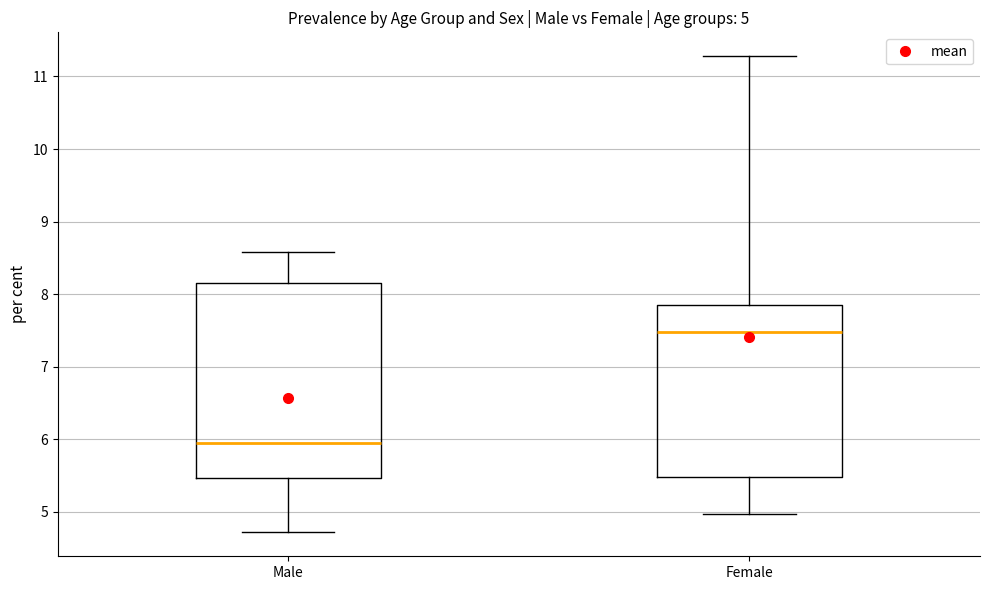

Which box's median line is the highest?

Female